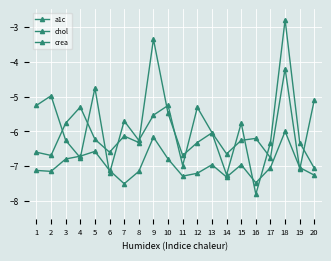

Which category has the highest value across all series?

18